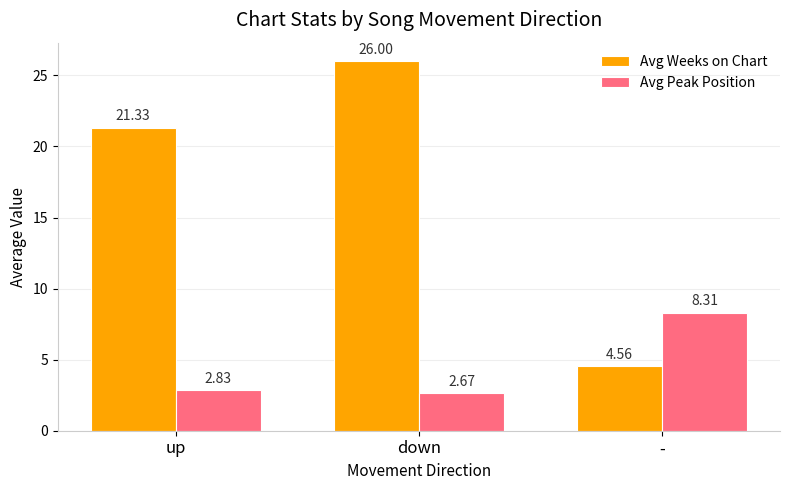

List the labels in order of Avg Weeks on Chart value, largest first.

down, up, -